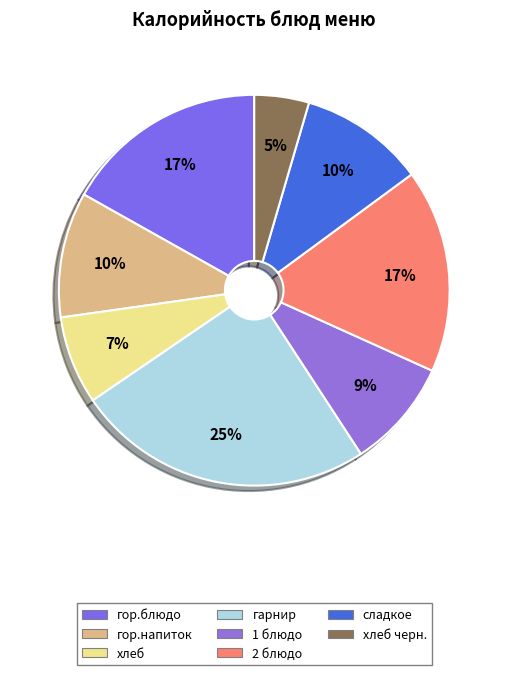

Is there any slice that represents more than half of the pie?

No